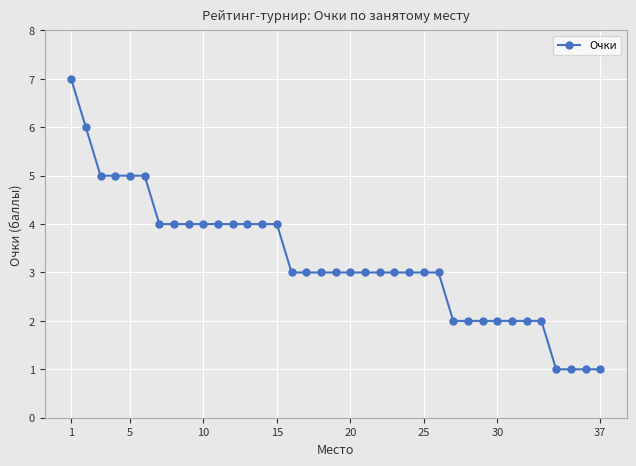

What is the difference between the maximum and minimum values?

6